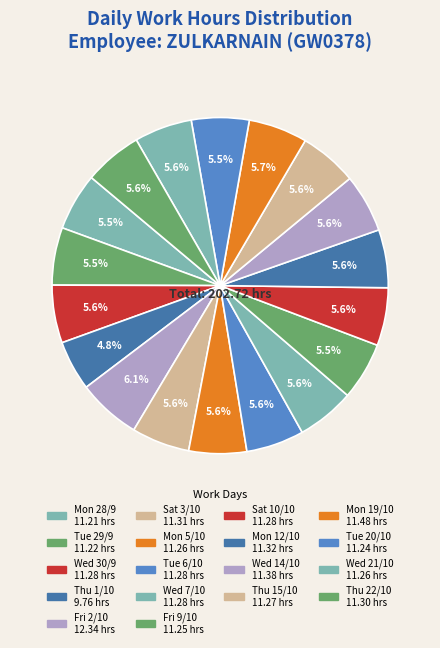

Do Wed 14/10 and Fri 2/10 together represent more than half of the pie?

No